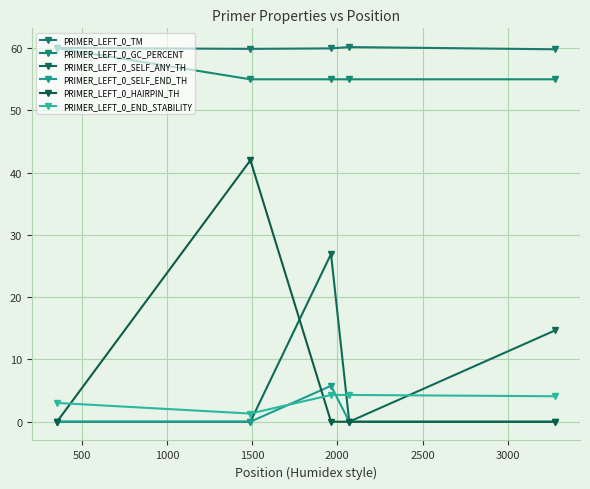

Count the number of data series in this chart.

6